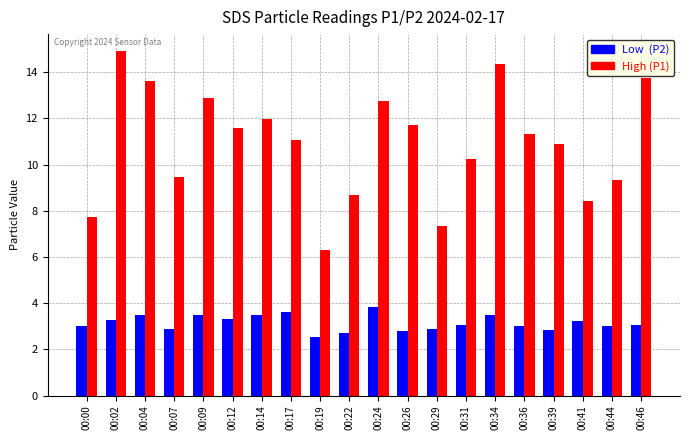

What is the spread (max minus min) of values at 00:00?

4.7